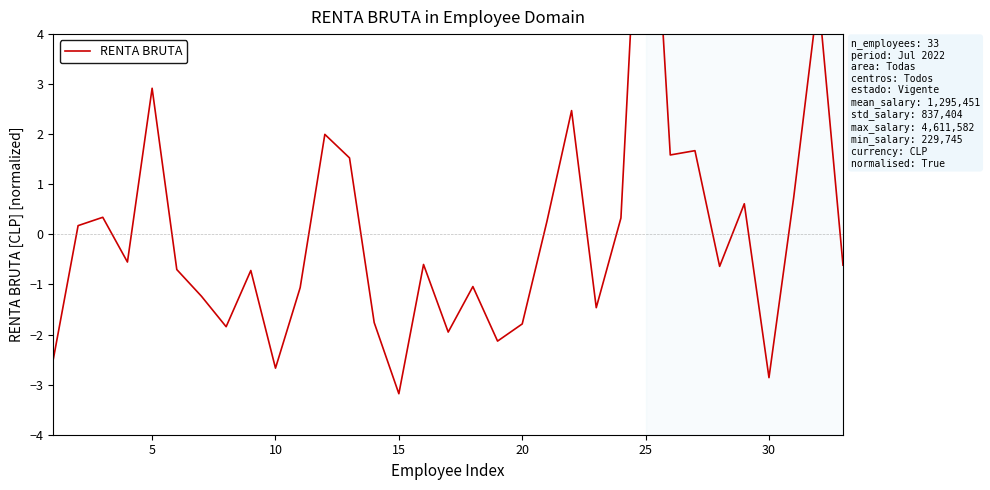

What is the smallest value displayed?

-3.2